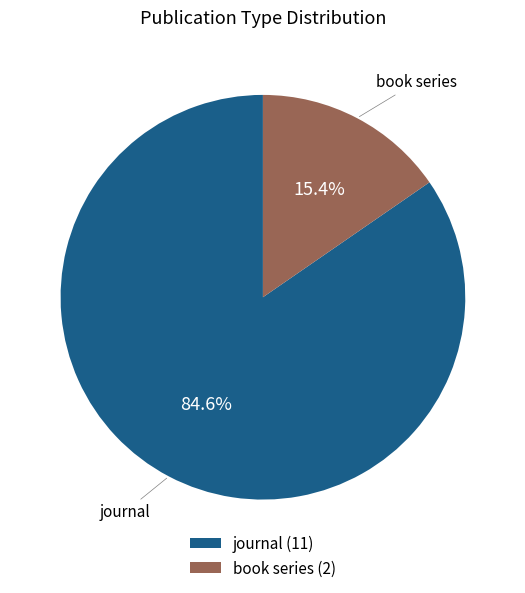

To the nearest percent, what is the difference between the largest and smallest slice percentages?

69%